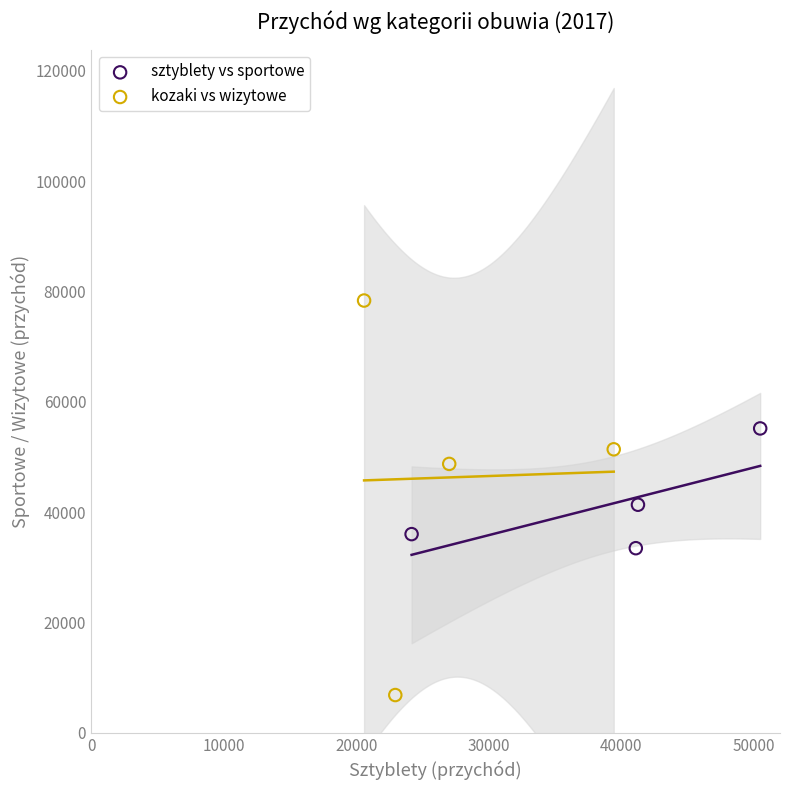

Which series has the widest spread of Y values?

kozaki vs wizytowe